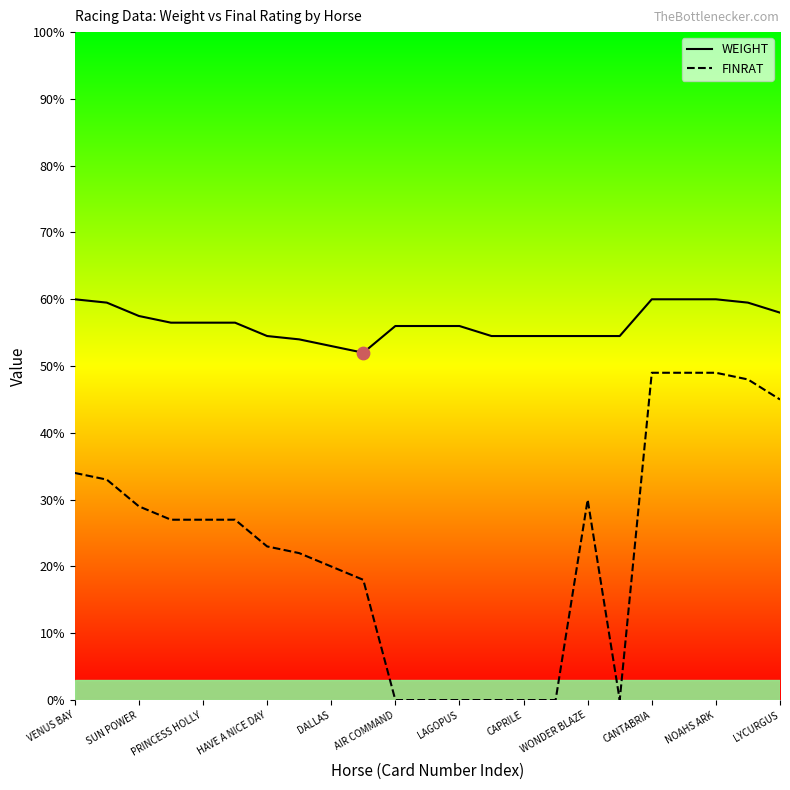

What are all the series names shown in the legend?

WEIGHT, FINRAT